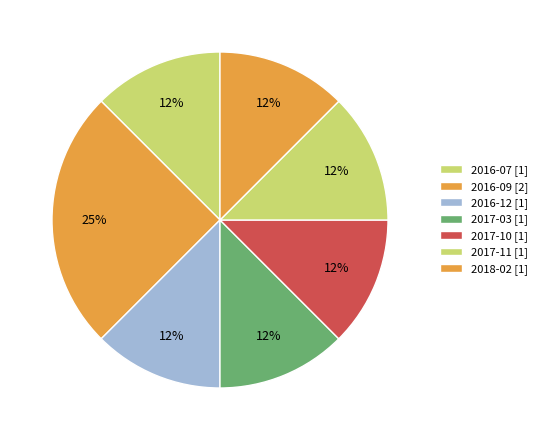

Count the number of slices in the pie.

7